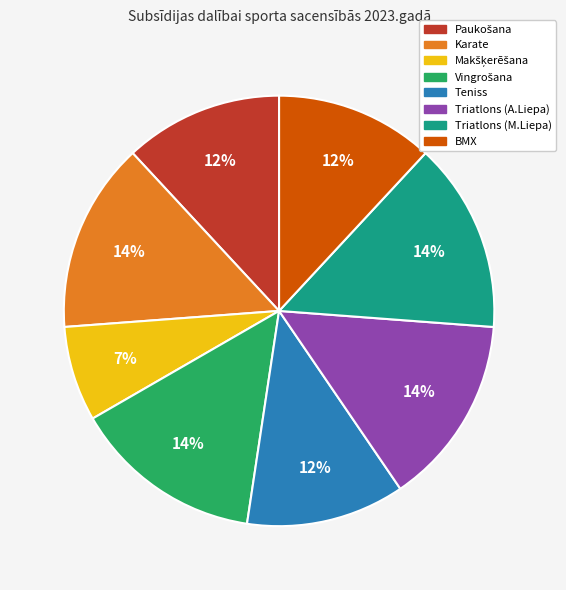

Is there any slice that represents more than half of the pie?

No